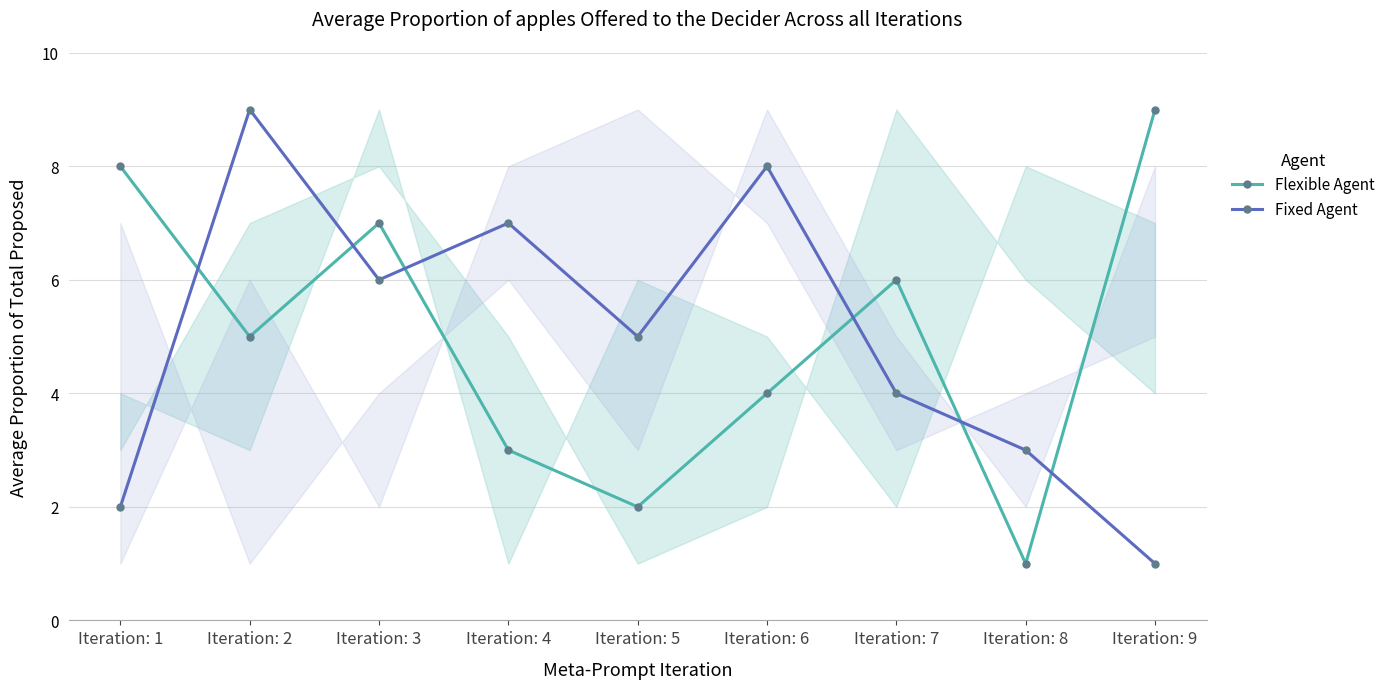

Which series ends up on top after the final intersection of Flexible Agent and Fixed Agent?

Flexible Agent